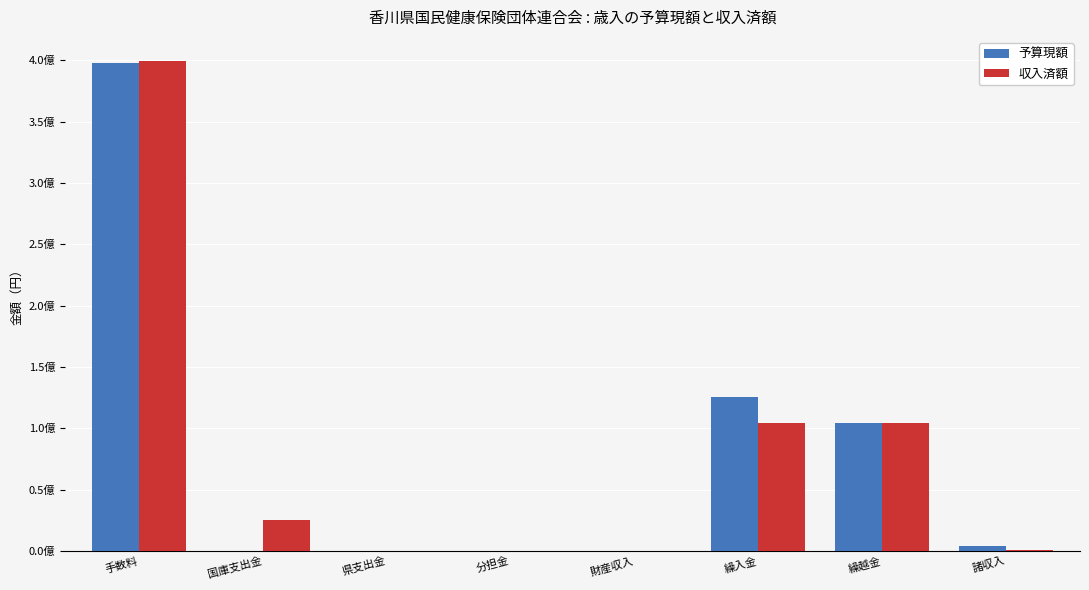

What is the sum of the 予算現額 values at 県支出金 and 手数料?

397885000